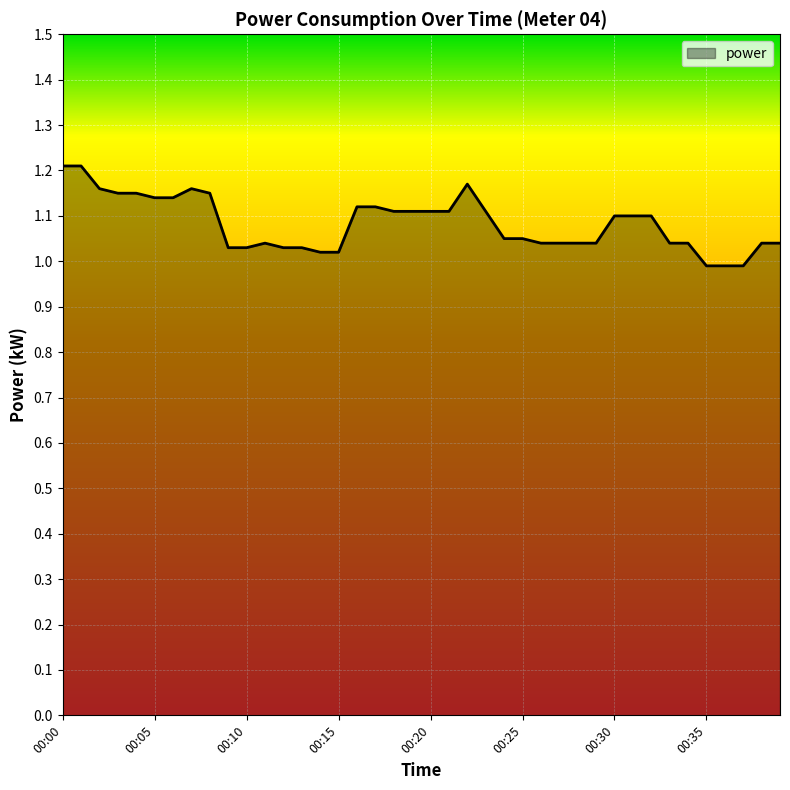

How many lines are shown in the chart?

1